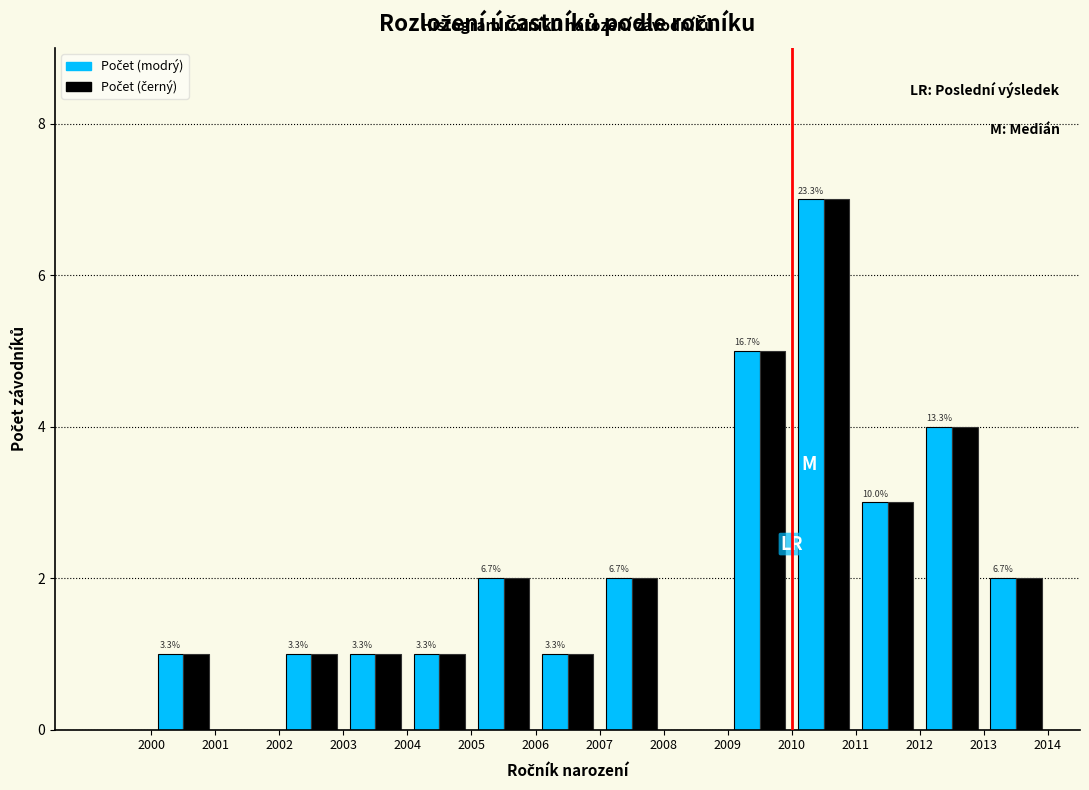

In the Počet (modrý) series, which range on the x-axis has the tallest bar?

2010 to 2011